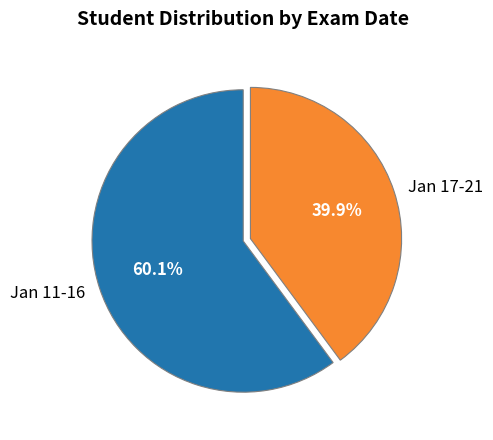

How much of the chart is everything except Jan 11-16?

39.9%